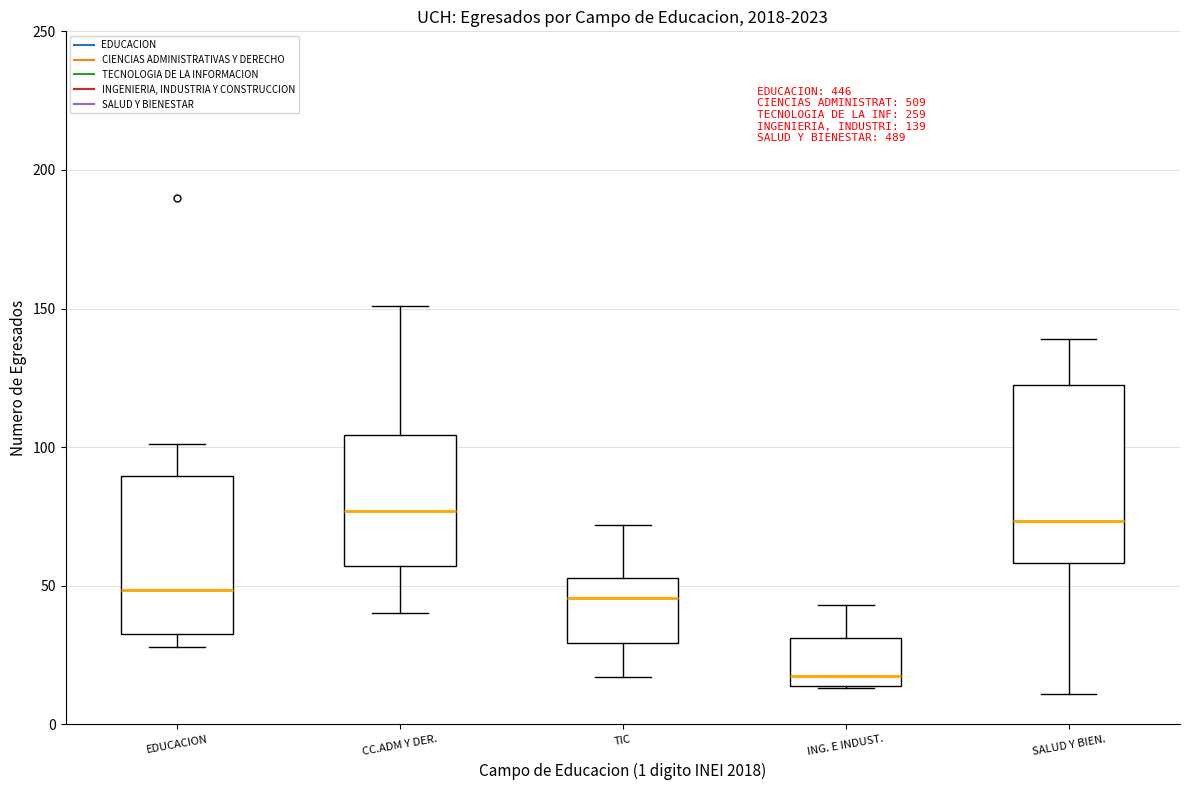

Comparing the boxes themselves (not the whiskers), which one is the tallest?

SALUD Y BIEN.